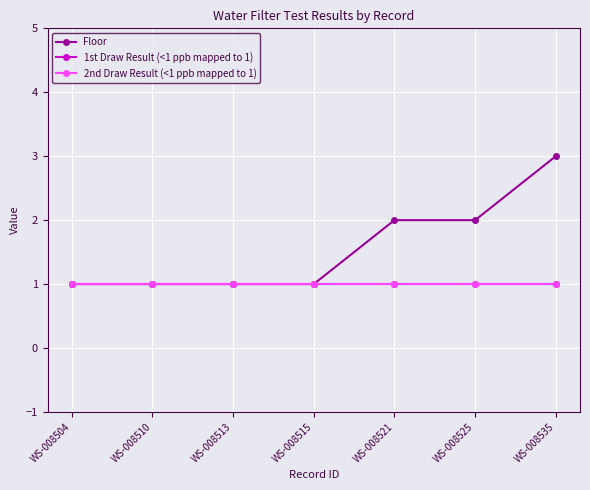

How many categories are shown in the chart?

7